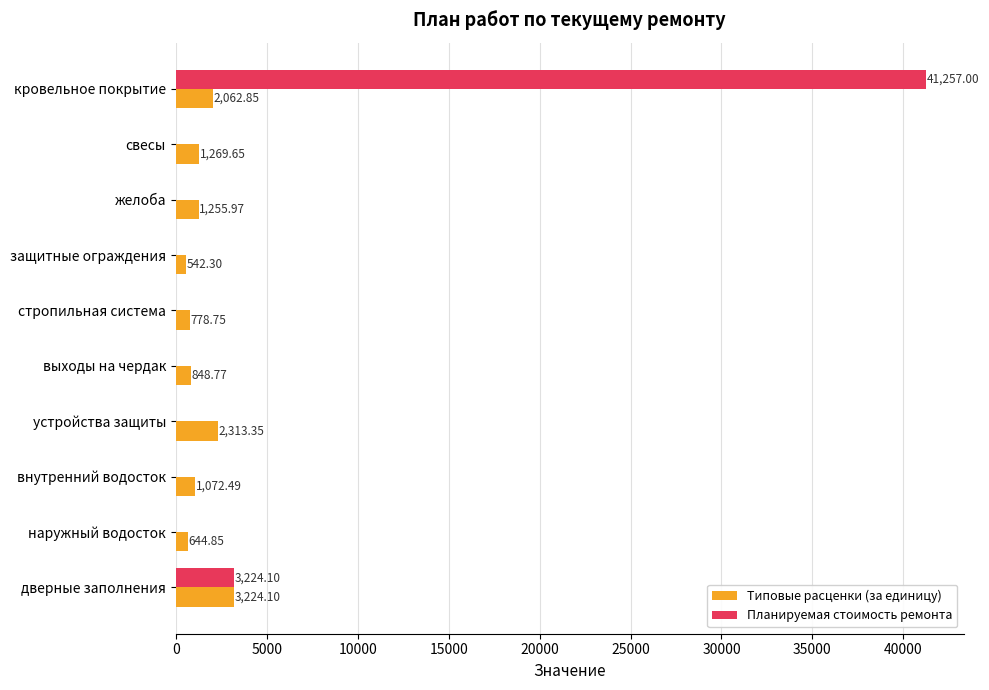

Count the number of categories in the chart.

10